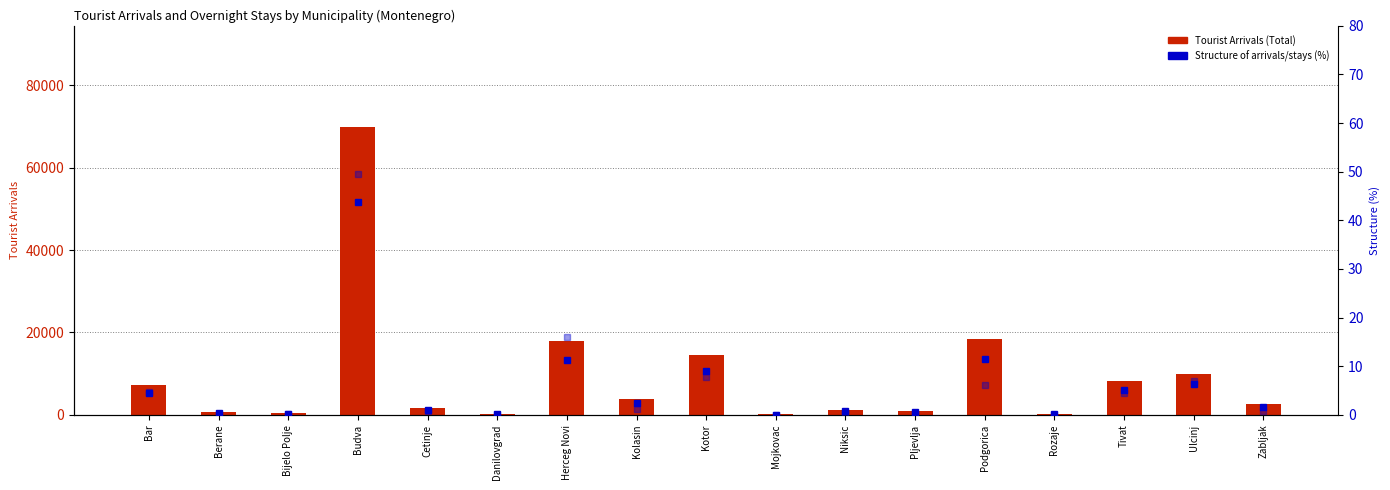

Reading right to left, list all the values displayed in this chart.

Tourist Arrivals (Total): Zabljak=2532.0	Ulcinj=10026.0	Tivat=8193.0	Rozaje=163.0	Podgorica=18529.0	Pljevlja=831.0	Niksic=1233.0	Mojkovac=115.0	Kotor=14541.0	Kolasin=3797.0	Herceg Novi=18016.0	Danilovgrad=158.0	Cetinje=1571.0	Budva=69940.0	Bijelo Polje=369.0	Berane=626.0	Bar=7270.0
Structure arrivals (%): Zabljak=1.6	Ulcinj=6.3	Tivat=5.1	Rozaje=0.1	Podgorica=11.6	Pljevlja=0.5	Niksic=0.8	Mojkovac=0.1	Kotor=9.1	Kolasin=2.4	Herceg Novi=11.3	Danilovgrad=0.1	Cetinje=1.0	Budva=43.8	Bijelo Polje=0.2	Berane=0.4	Bar=4.5
Structure stays (%): Zabljak=0.8	Ulcinj=7.0	Tivat=4.5	Rozaje=0.1	Podgorica=6.1	Pljevlja=0.3	Niksic=0.4	Mojkovac=0.1	Kotor=7.8	Kolasin=1.3	Herceg Novi=16.0	Danilovgrad=0.1	Cetinje=0.8	Budva=49.5	Bijelo Polje=0.1	Berane=0.2	Bar=4.6